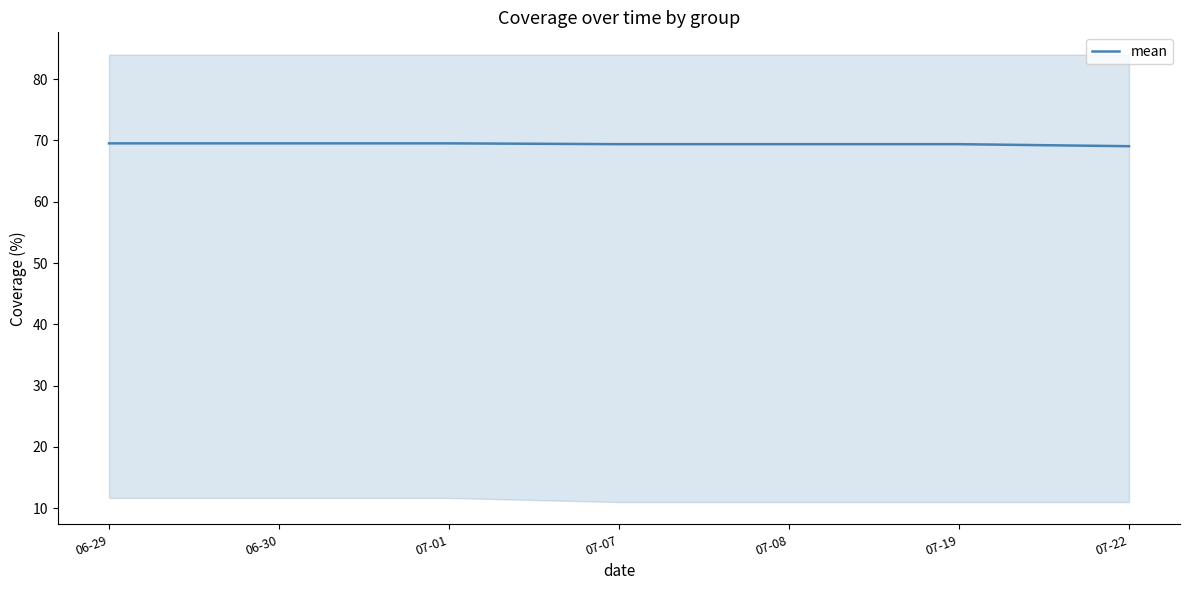

Count the values in the range 69 to 70.

7